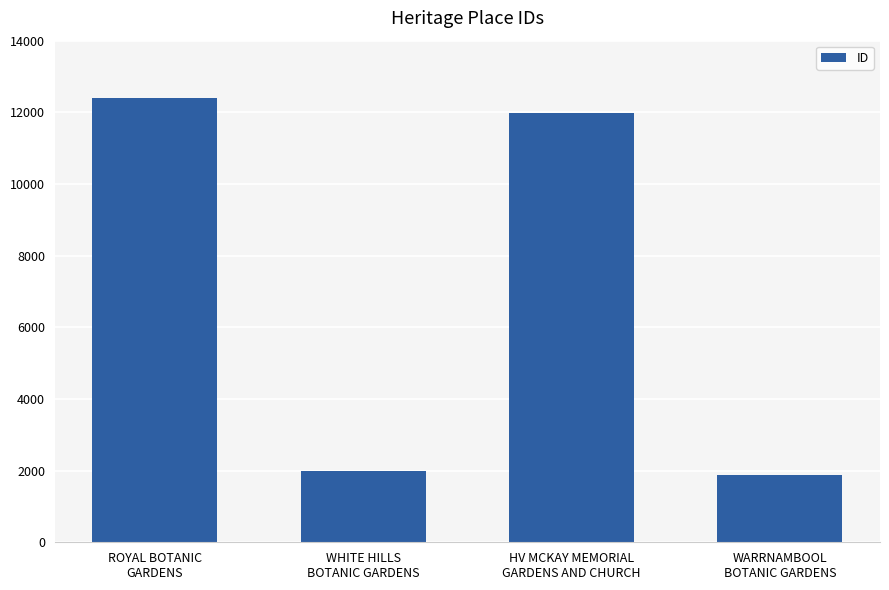

Reading left to right, list all the values displayed in this chart.

12407	1978	11984	1877